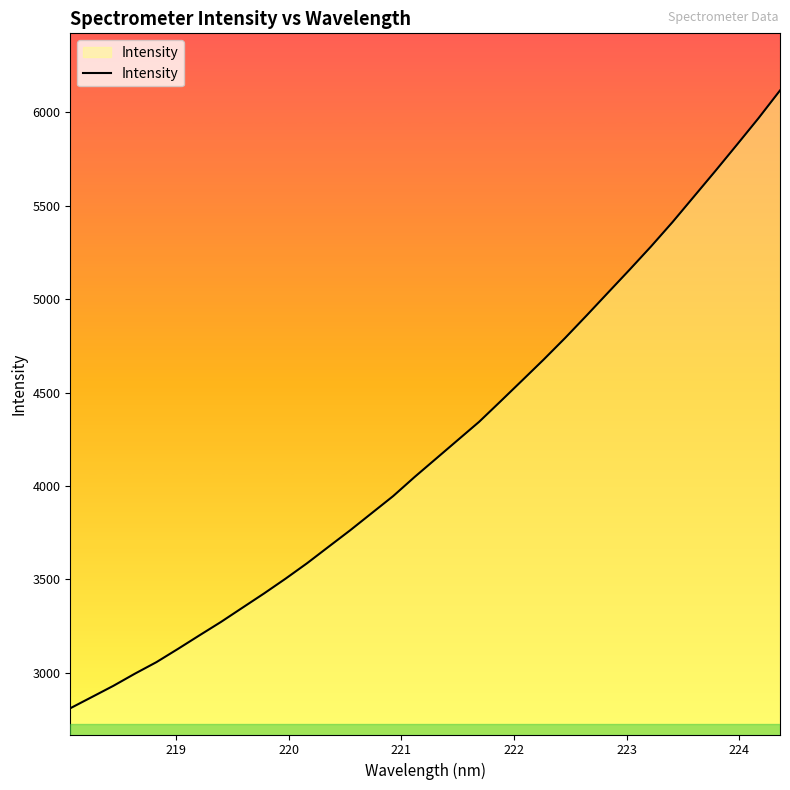

Does the chart have visible grid lines?

No